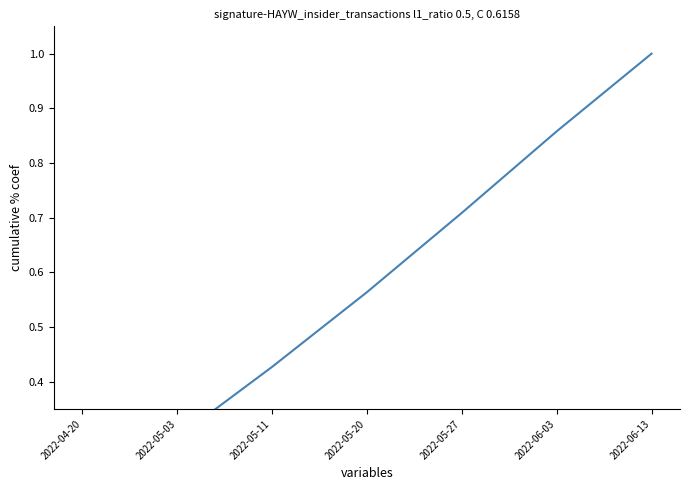

What is the value of the 7th point from the left?

1.0